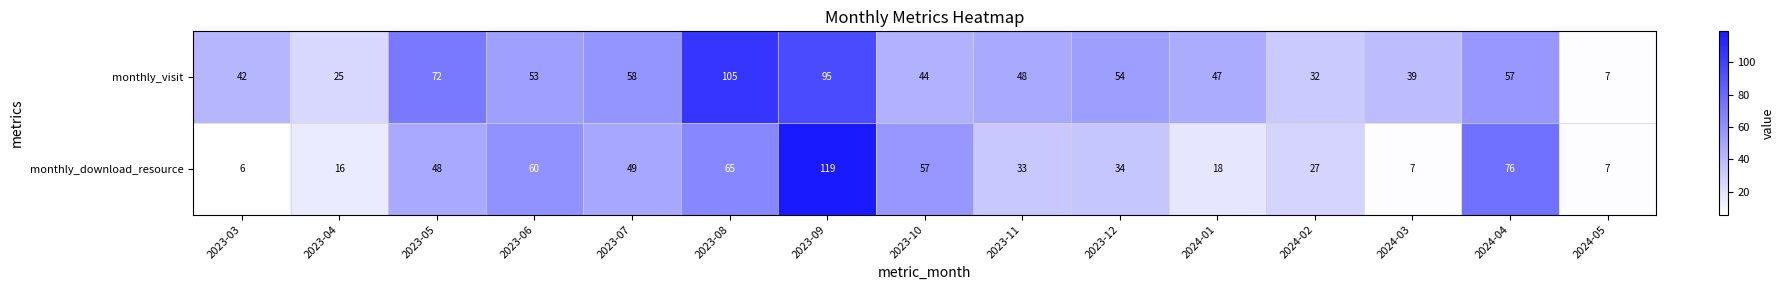

What is the difference between the monthly_visit values at 2023-04 and 2024-01?

22